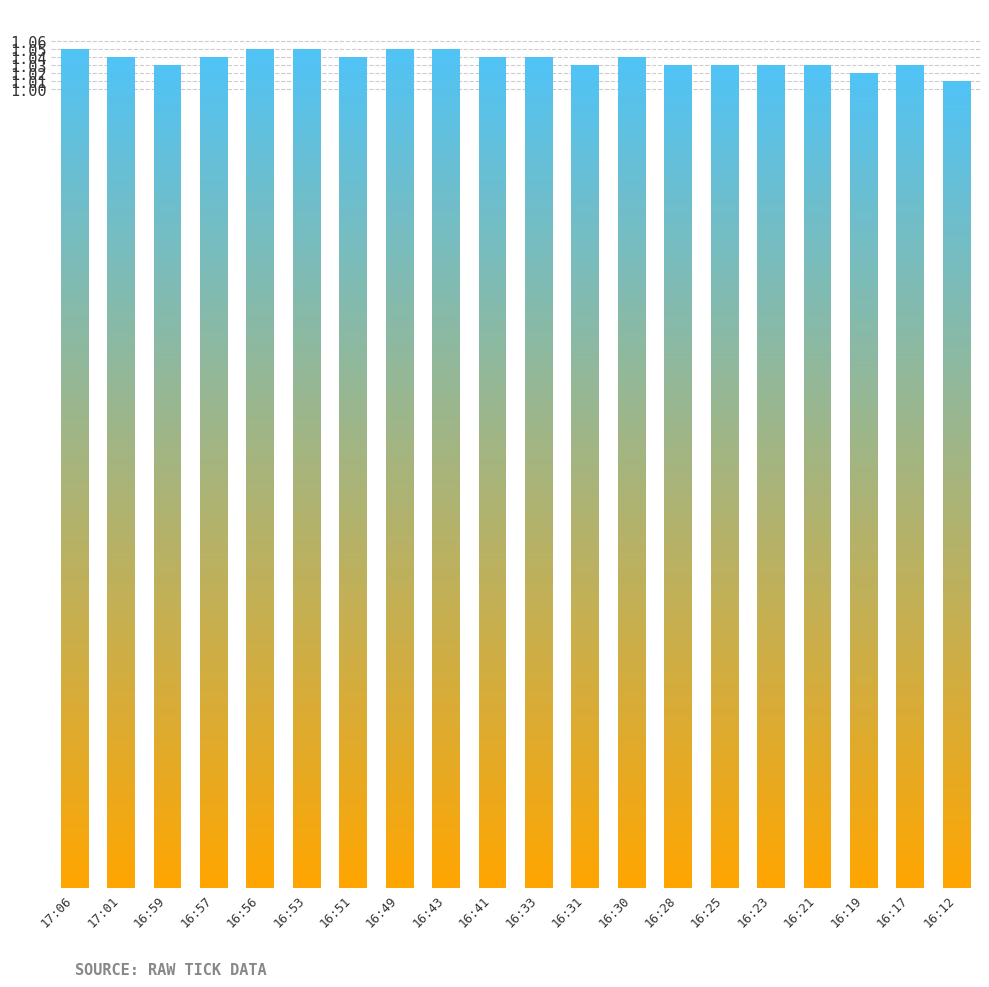

What position from the left is 16:23?

16